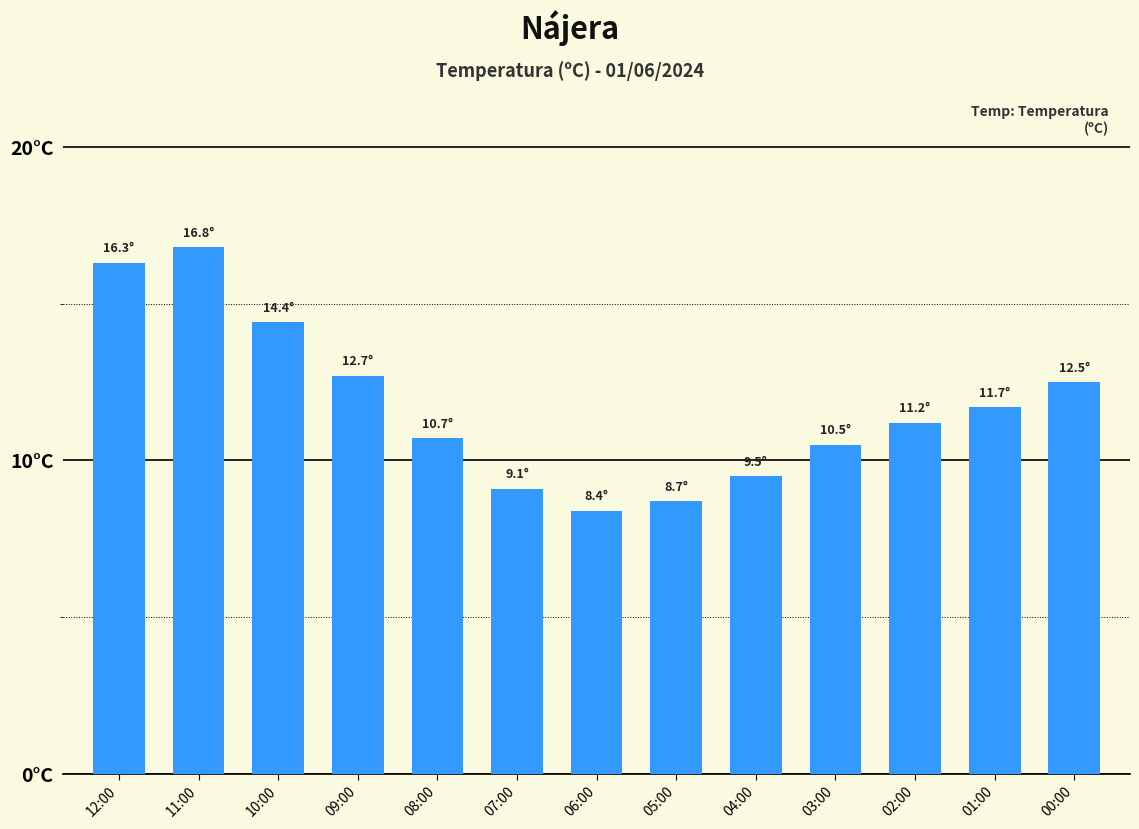

Rank the categories by value from highest to lowest.

11:00, 12:00, 10:00, 09:00, 00:00, 01:00, 02:00, 08:00, 03:00, 04:00, 07:00, 05:00, 06:00